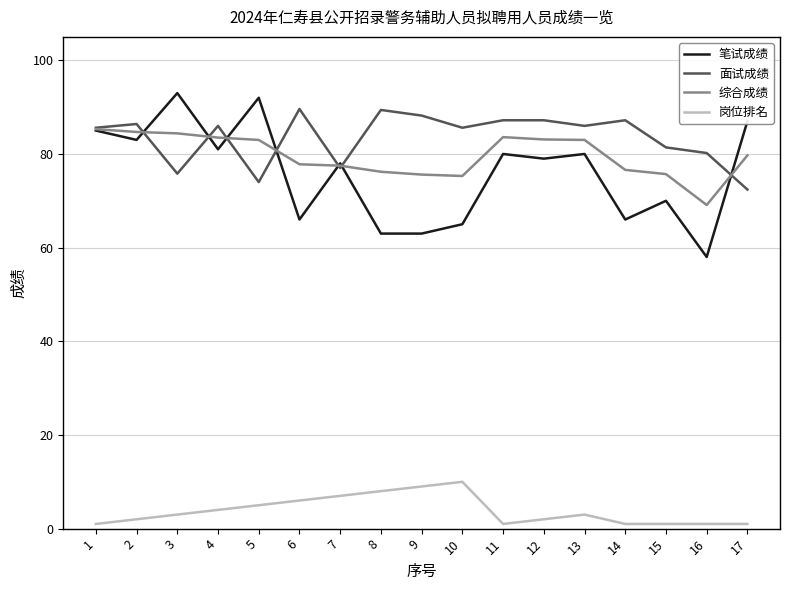

What is the spread (max minus min) of values at 11?

86.2